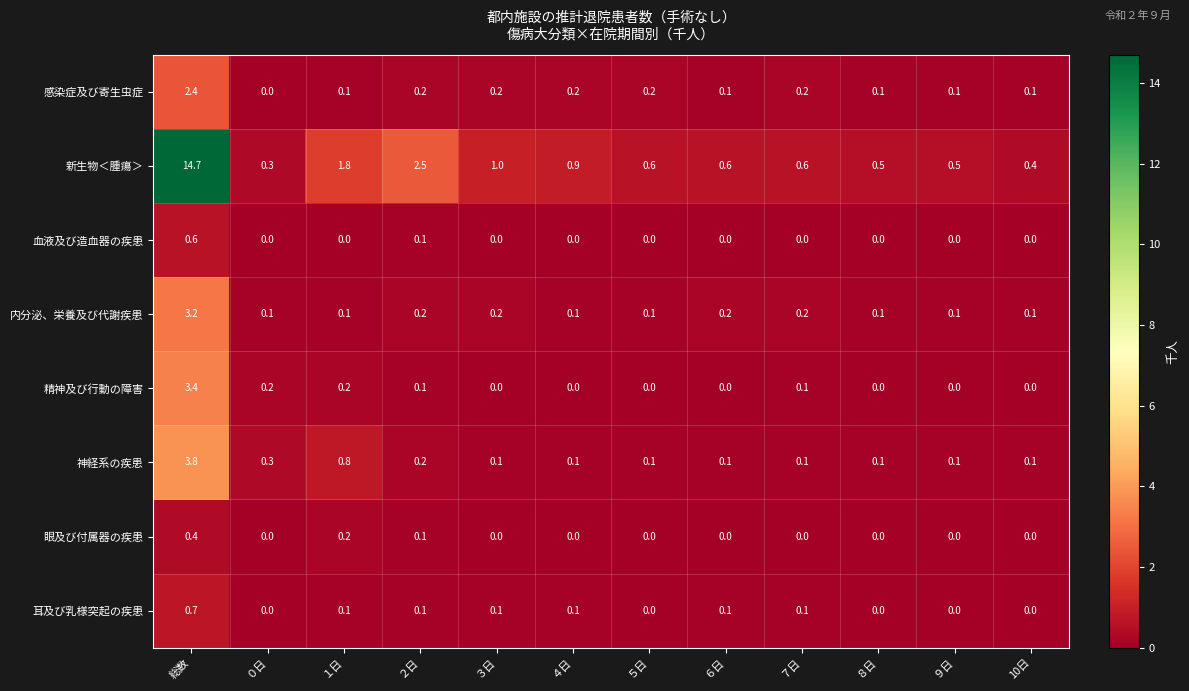

What is the difference between the highest and lowest values at ６日?

0.6